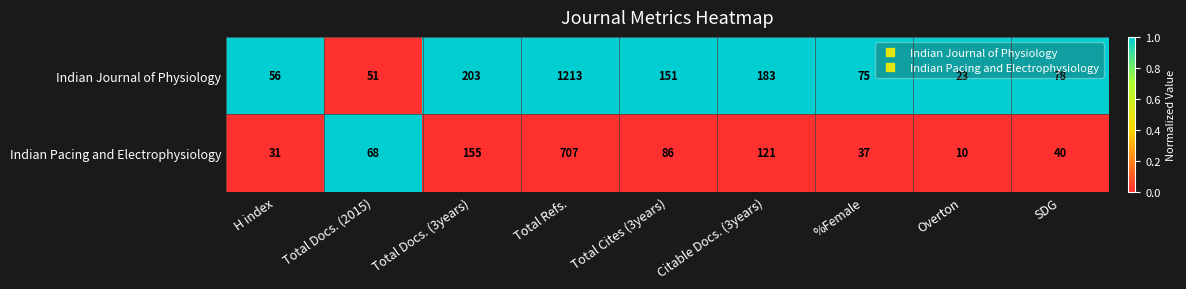

Which series has the widest spread of values?

Indian Journal of Physiology